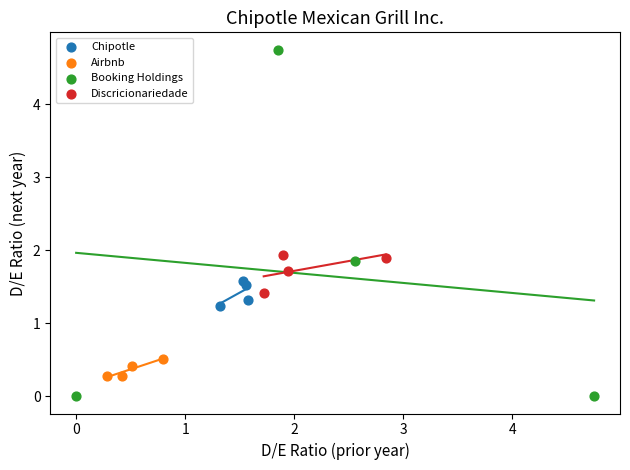

What are all the series names shown in the legend?

Chipotle, Airbnb, Booking Holdings, Discricionariedade